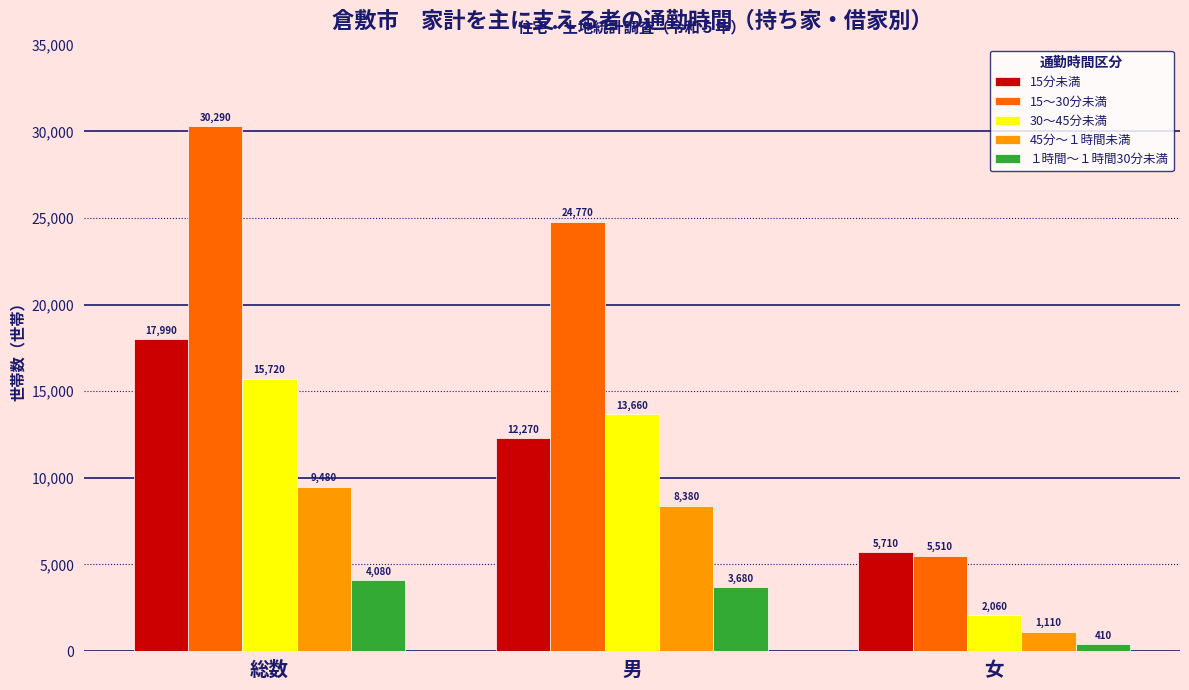

What is the total value across all series at 男?

62760